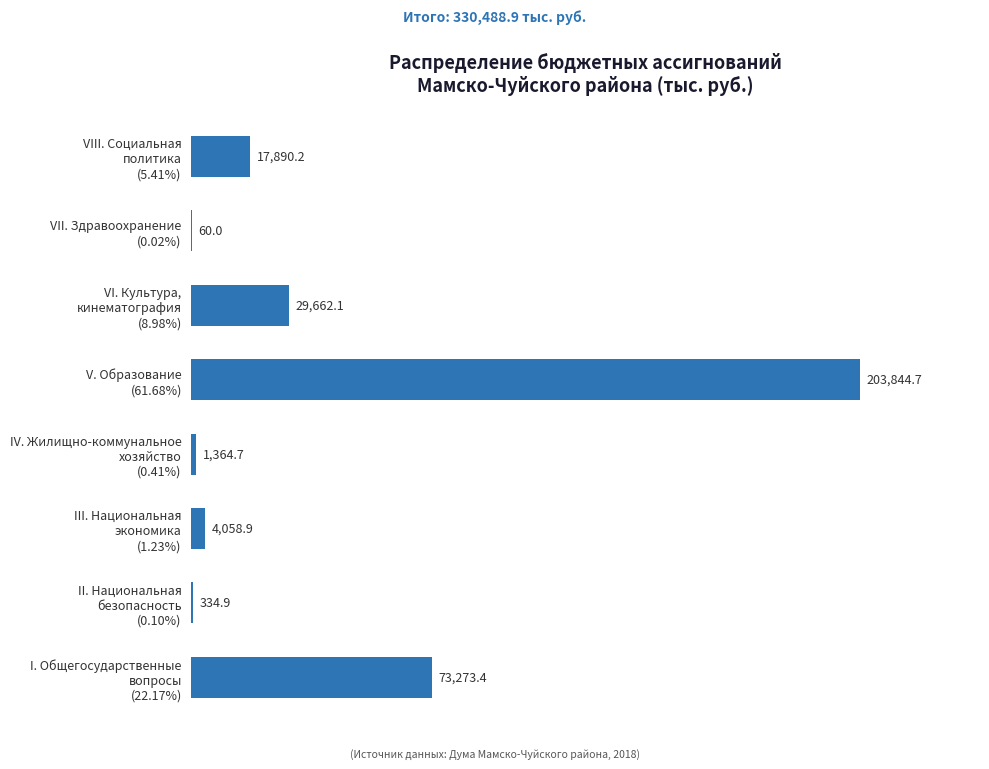

What is the sum of all values?

330488.9